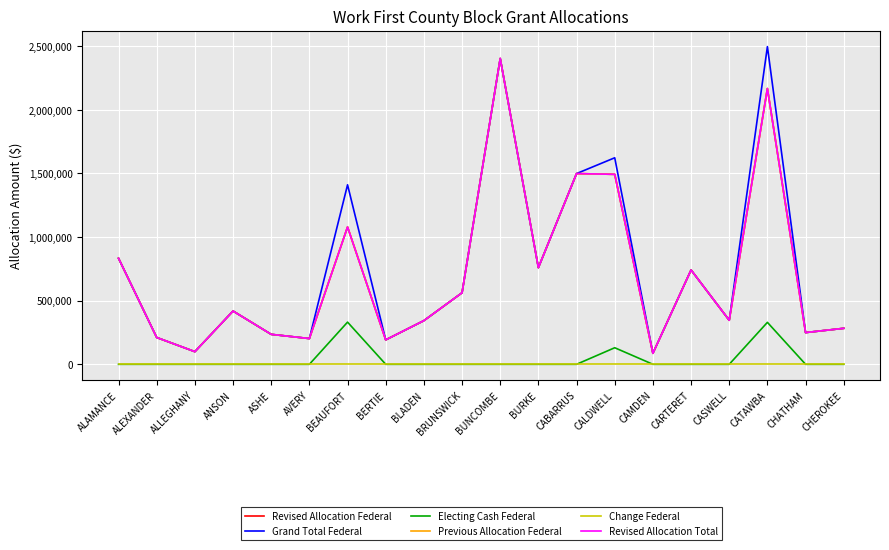

Does the chart display data point markers on the line(s)?

No